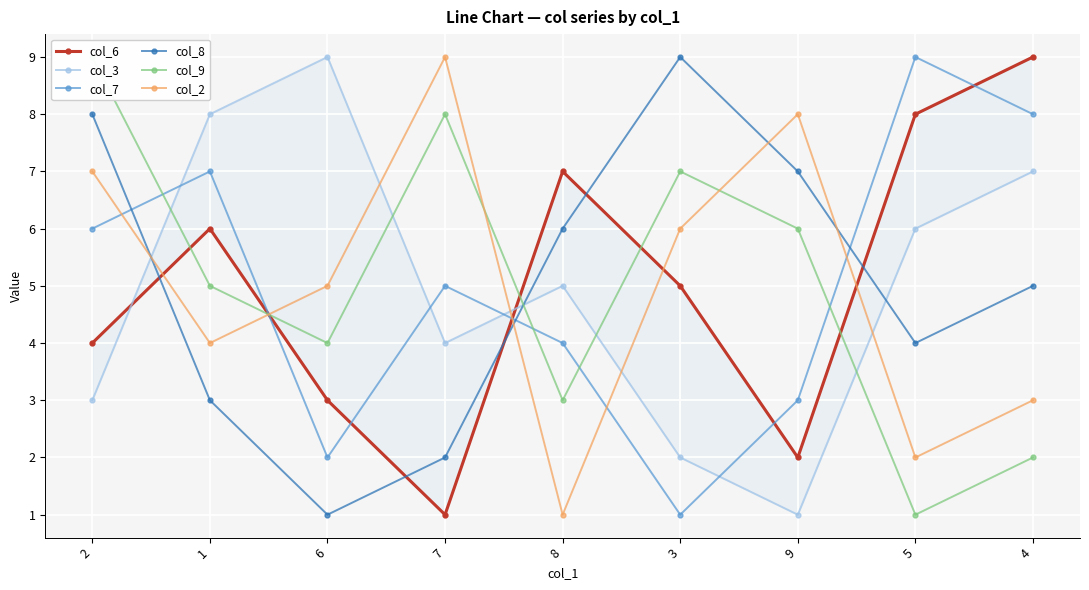

Count the number of categories in the chart.

9